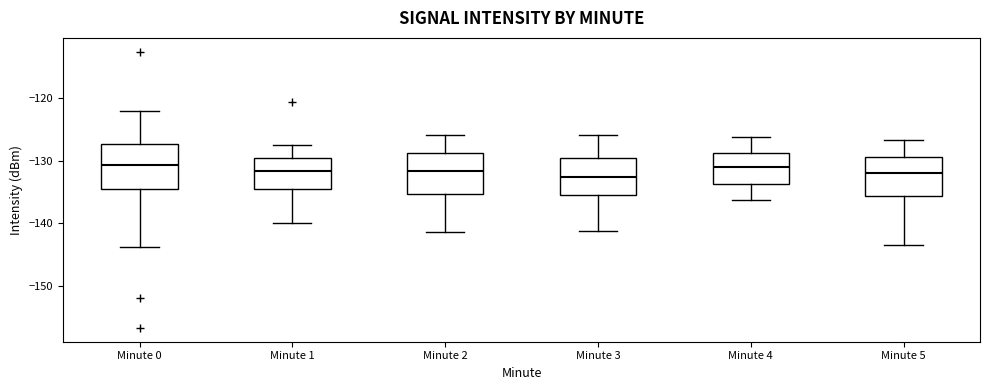

Where is the upper edge of the box for Minute 4 on the y-axis? The values are not printed on the chart, so give them approximately, as read against the axis.

-129